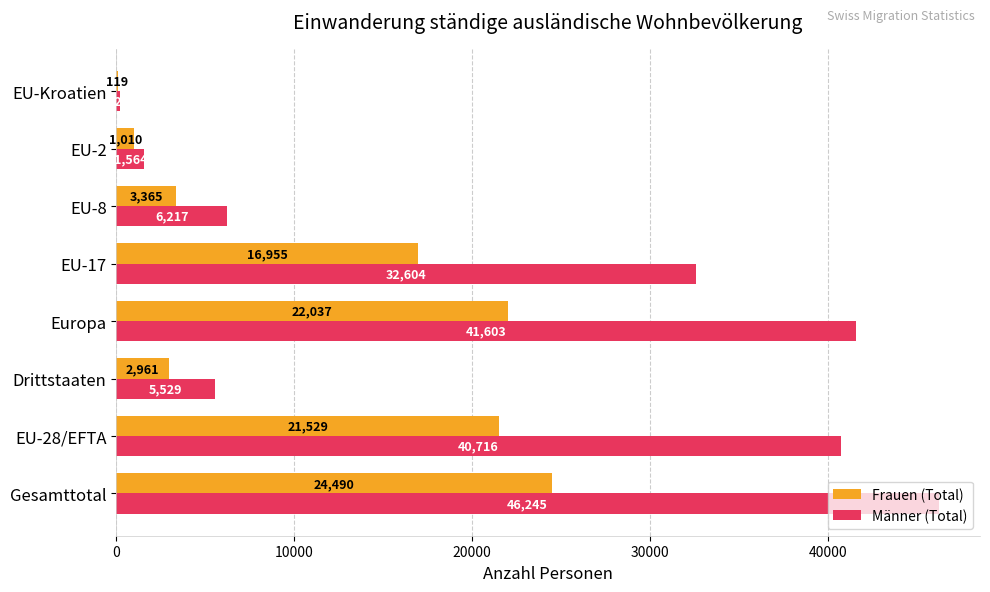

What value does the Männer (Total) series have at EU-Kroatien, to the nearest 50?

200